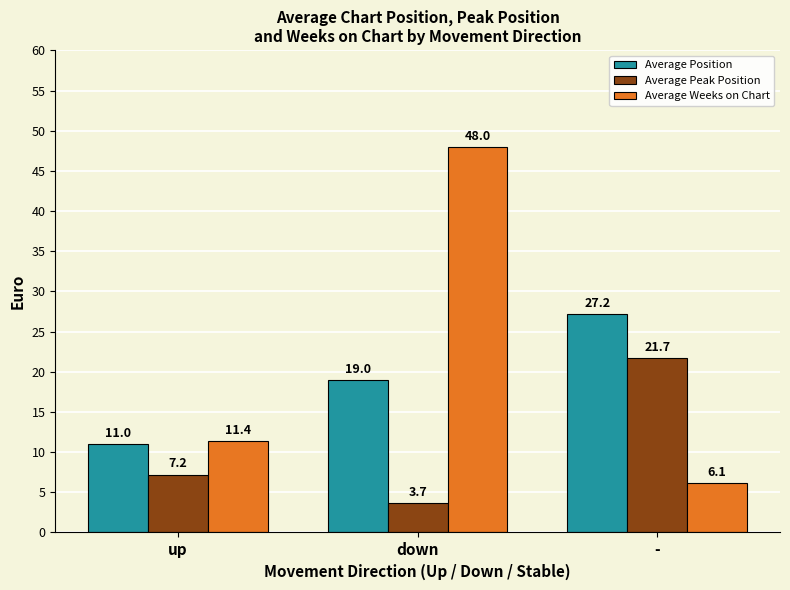

List the series in order of their peak value, highest first.

Average Weeks on Chart, Average Position, Average Peak Position